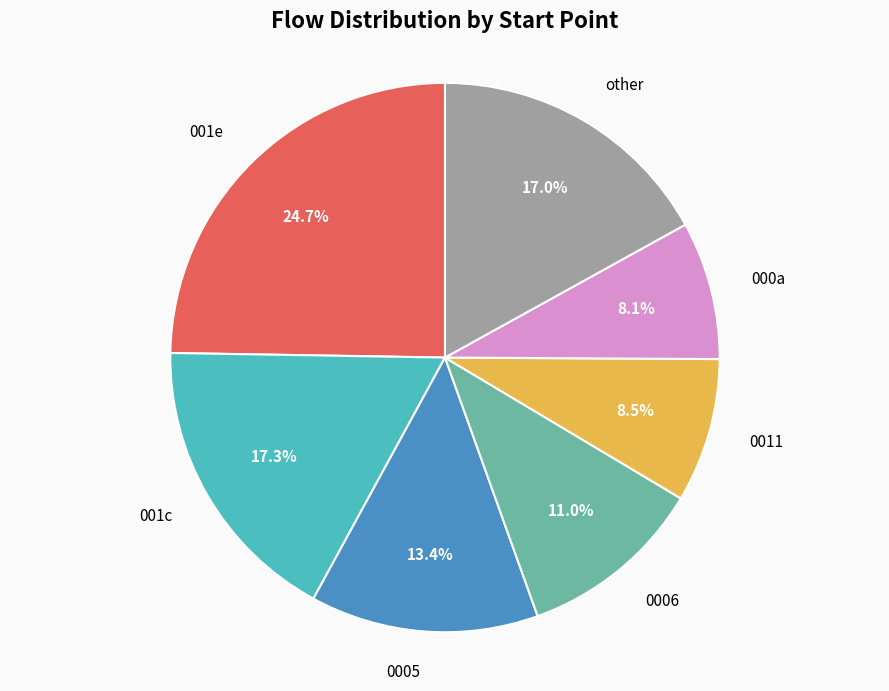

Is there a majority slice in this chart?

No